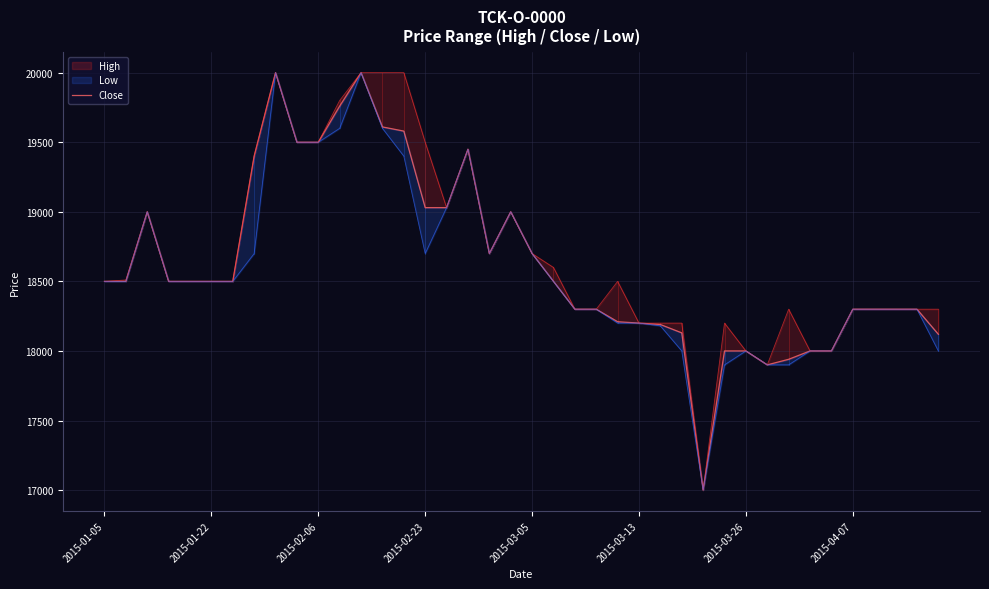

True or false: the data shows 18130 at 27.

True